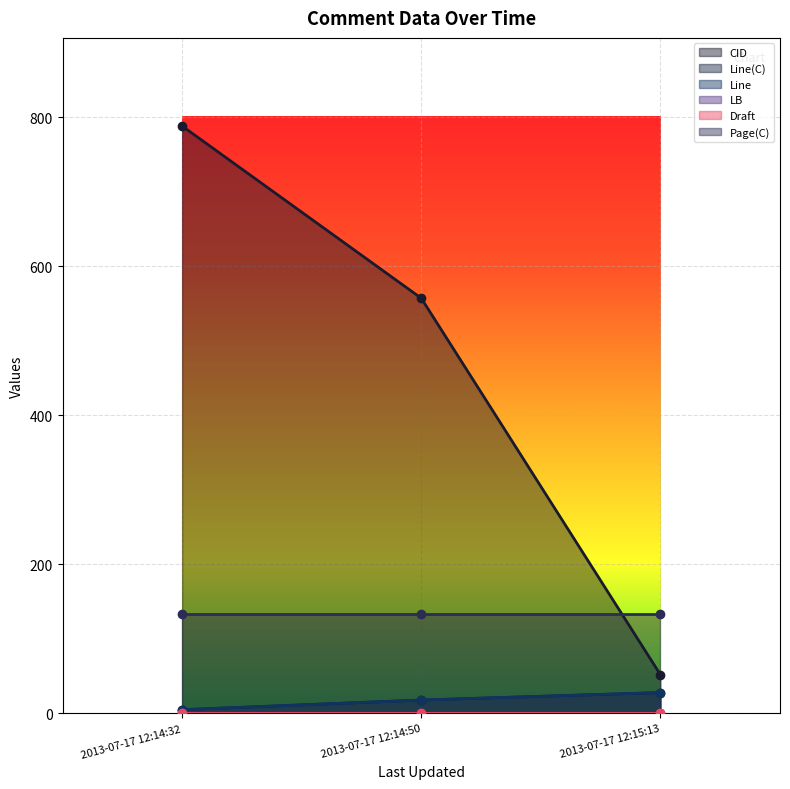

Where is Line(C) nearest to the value 16?

2013-07-17 12:14:50